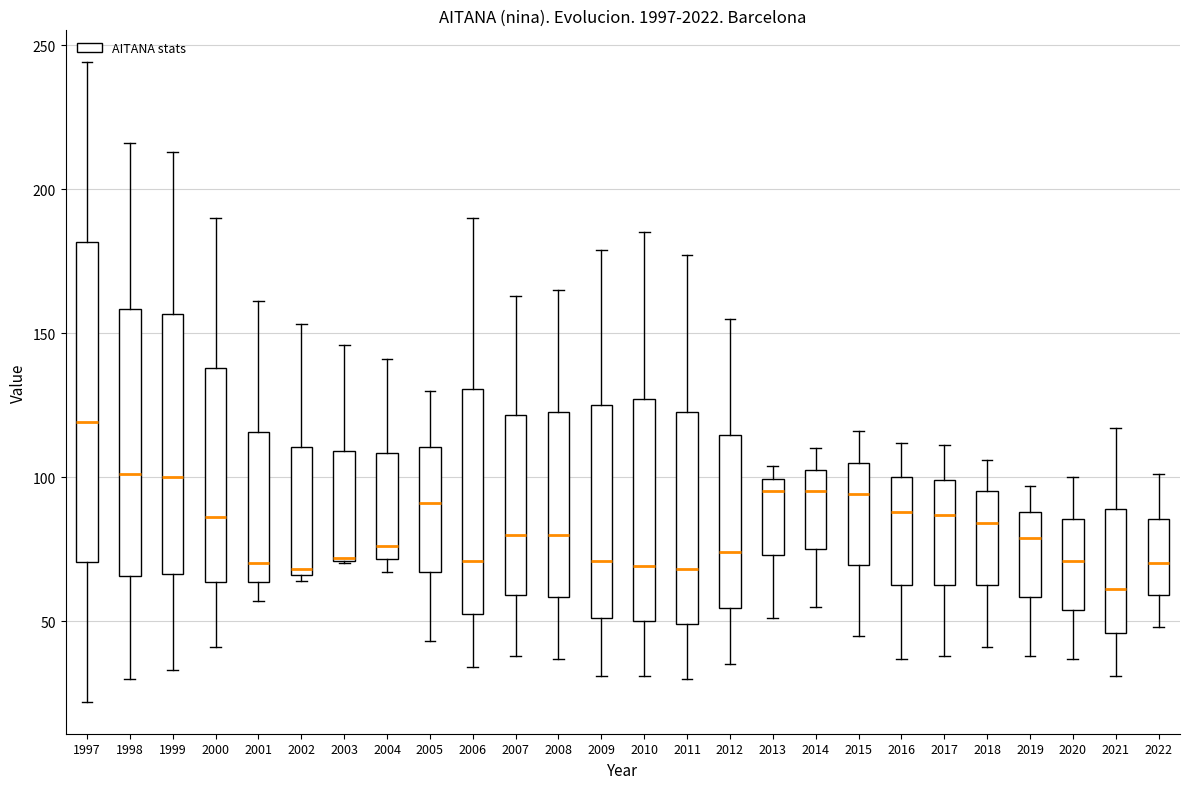

Reading left to right, read every box against the y-axis: the position of its median line, the range the box covers, and the ends of its whiskers. The values are not printed on the chart, so give them approximately, as read against the axis.

1997: median 120, box 70 to 180, whiskers 20 to 245
1998: median 100, box 65 to 160, whiskers 30 to 215
1999: median 100, box 65 to 155, whiskers 35 to 215
2000: median 85, box 65 to 140, whiskers 40 to 190
2001: median 70, box 65 to 115, whiskers 55 to 160
2002: median 70, box 65 to 110, whiskers 65 (just below the box's lower edge) to 155
2003: median 70, box 70 to 110, whiskers 70 to 145
2004: median 75, box 70 to 110, whiskers 65 to 140
2005: median 90, box 65 to 110, whiskers 45 to 130
2006: median 70, box 55 to 130, whiskers 35 to 190
2007: median 80, box 60 to 120, whiskers 40 to 165
2008: median 80, box 60 to 125, whiskers 35 to 165
2009: median 70, box 50 to 125, whiskers 30 to 180
2010: median 70, box 50 to 125, whiskers 30 to 185
2011: median 70, box 50 to 125, whiskers 30 to 175
2012: median 75, box 55 to 115, whiskers 35 to 155
2013: median 95, box 75 to 100, whiskers 50 to 105
2014: median 95, box 75 to 105, whiskers 55 to 110
2015: median 95, box 70 to 105, whiskers 45 to 115
2016: median 90, box 65 to 100, whiskers 35 to 110
2017: median 85, box 65 to 100, whiskers 40 to 110
2018: median 85, box 65 to 95, whiskers 40 to 105
2019: median 80, box 60 to 90, whiskers 40 to 95
2020: median 70, box 55 to 85, whiskers 35 to 100
2021: median 60, box 45 to 90, whiskers 30 to 115
2022: median 70, box 60 to 85, whiskers 50 to 100